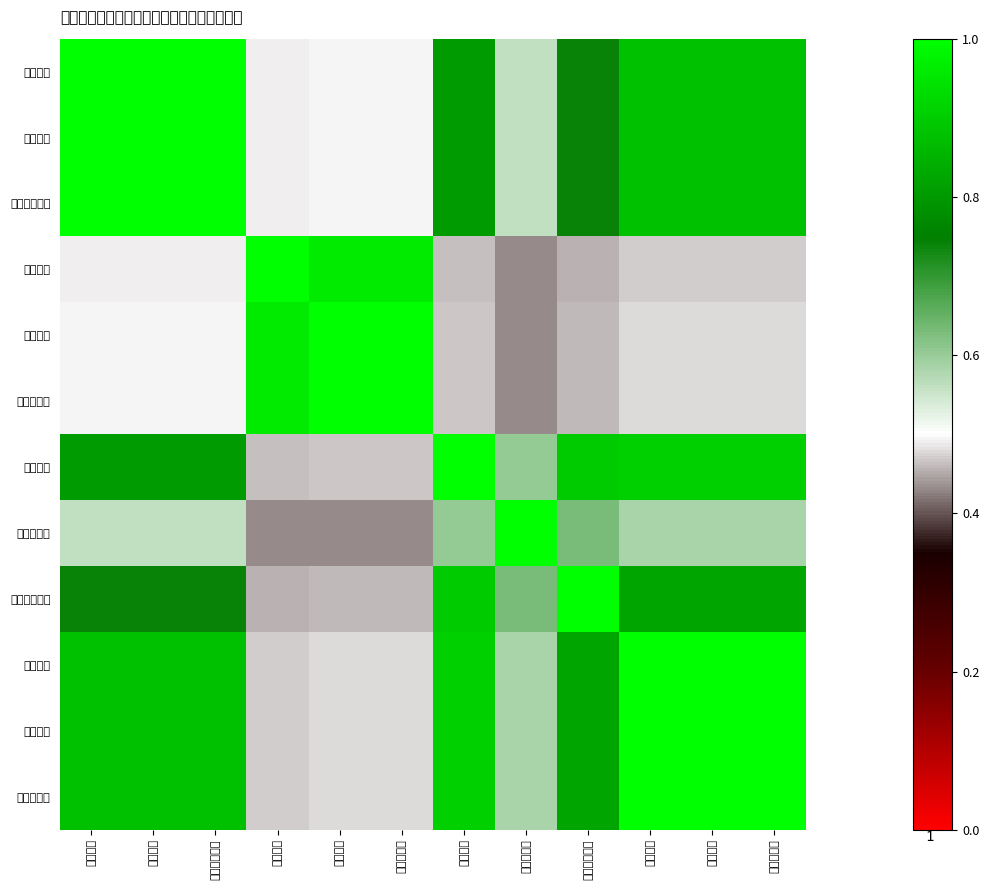

Which series has the largest total across all categories?

住房保障